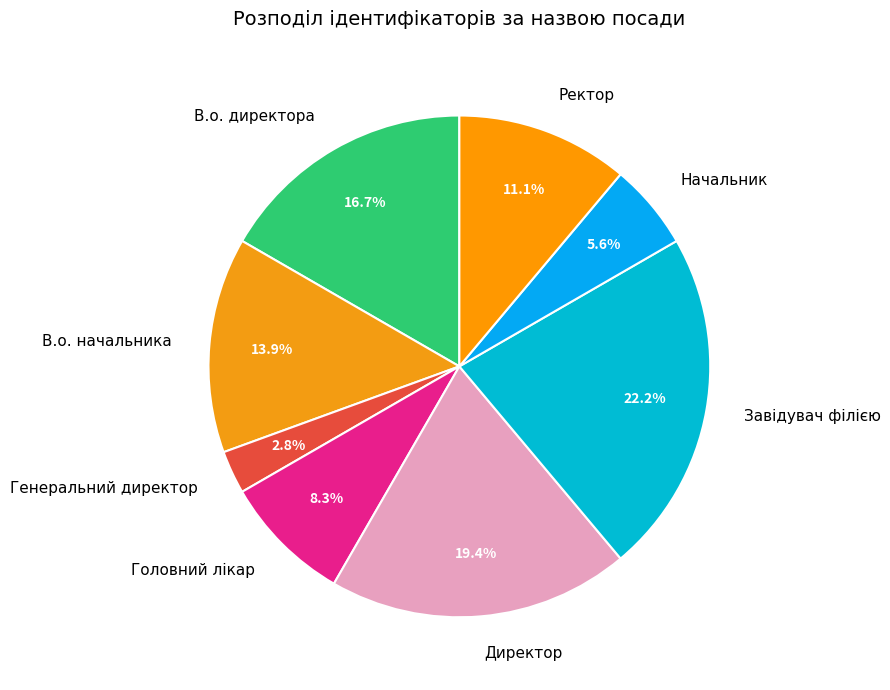

To the nearest percent, what percentage of the pie is Завідувач філією?

22%